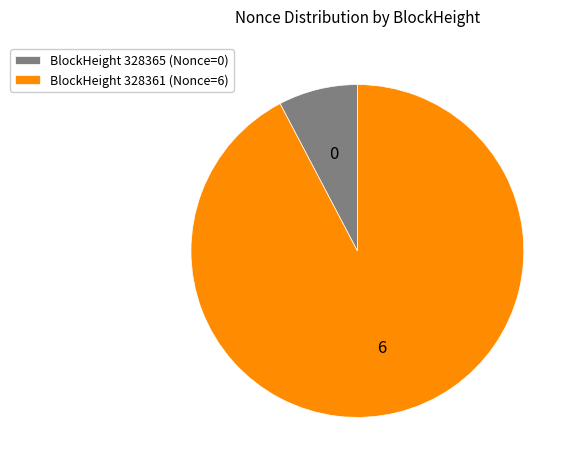

Which slice is the smallest?

BlockHeight 328365 (Nonce=0)